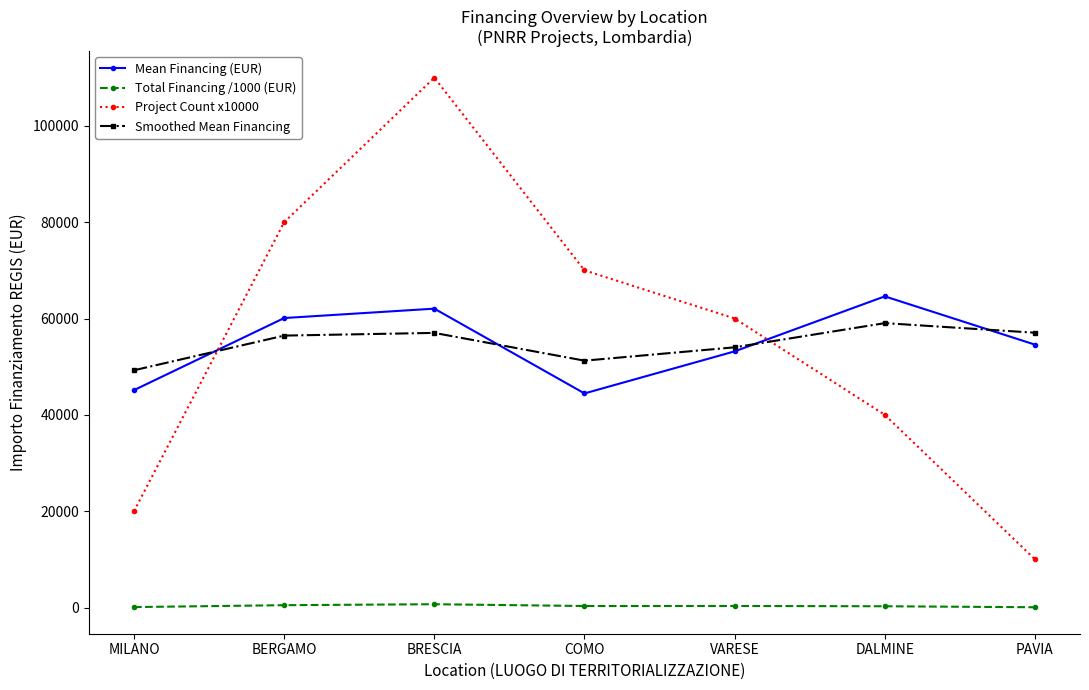

True or false: Mean Financing (EUR) has a value of 45134.3 at MILANO.

True